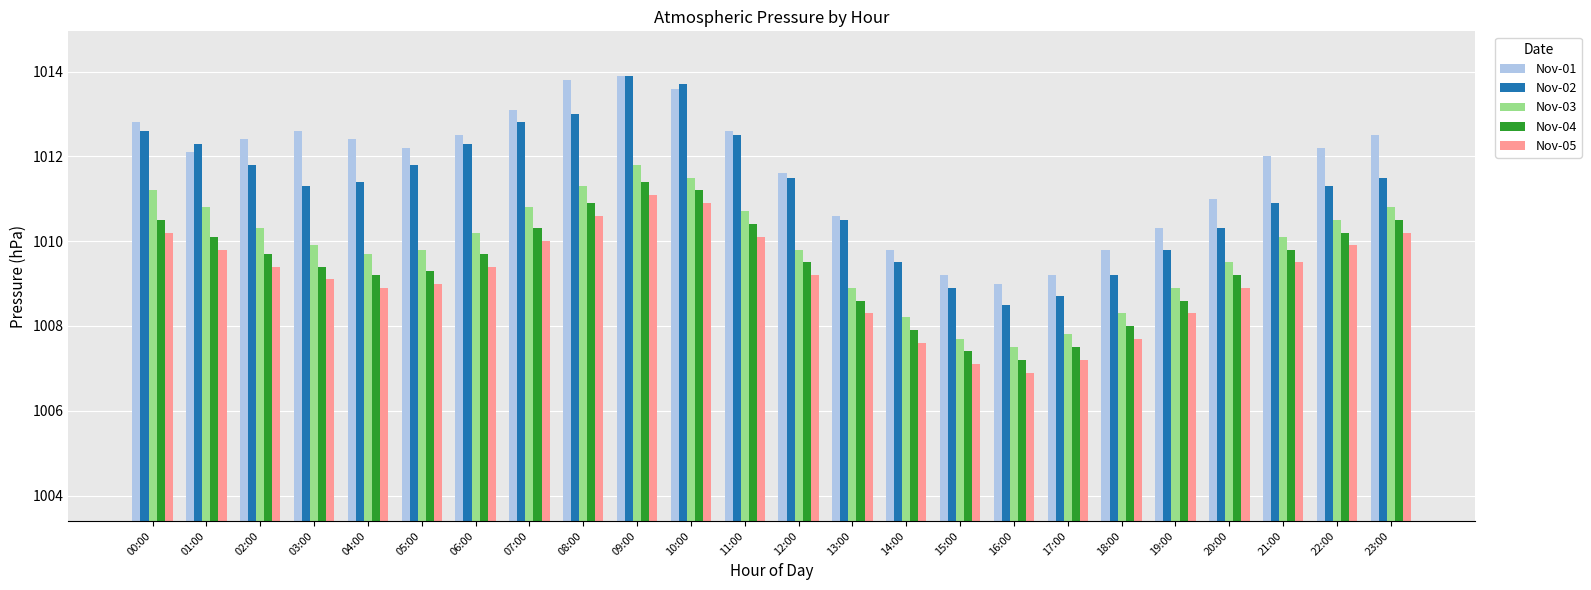

At which category is the sum across all series the highest?

09:00